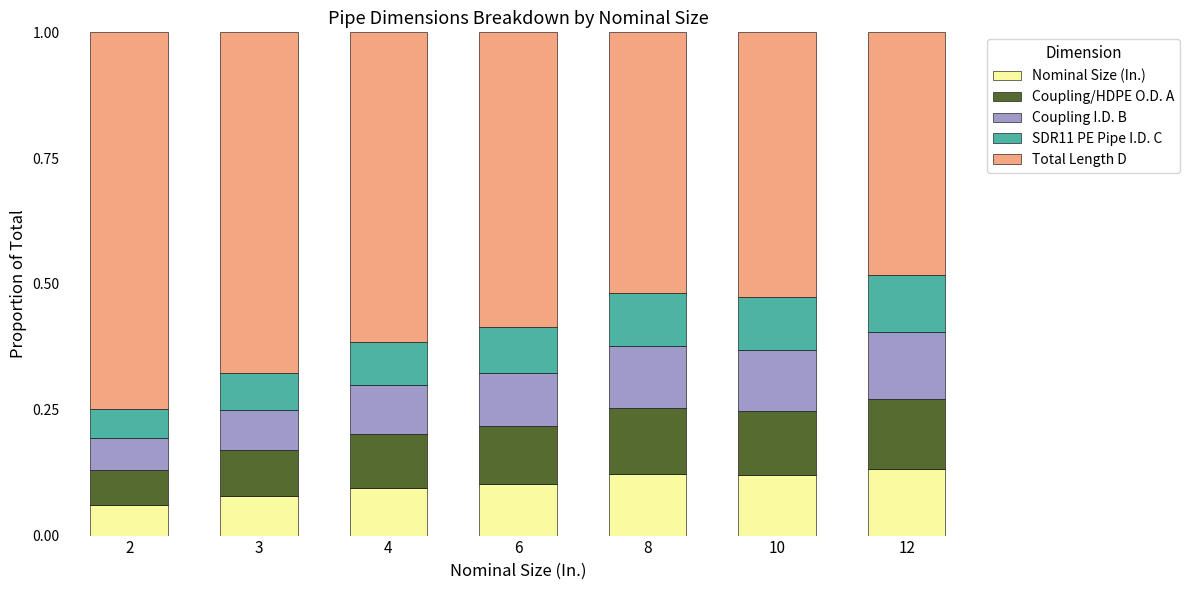

Count the Nominal Size (In.) values in the range 0 to 1.

7